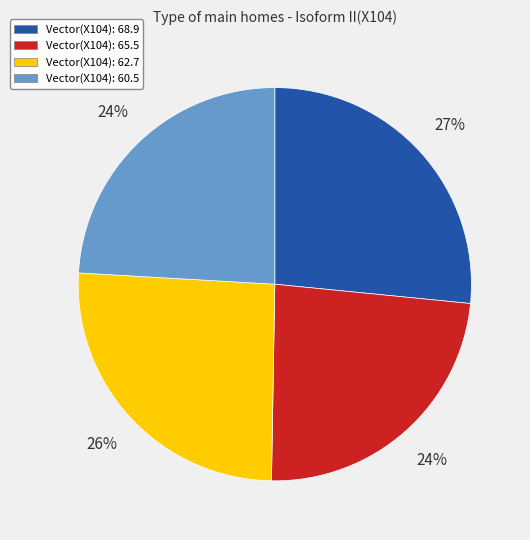

Combined, do Vector(X104): 65.5 and Vector(X104): 62.7 account for over 50%?

No